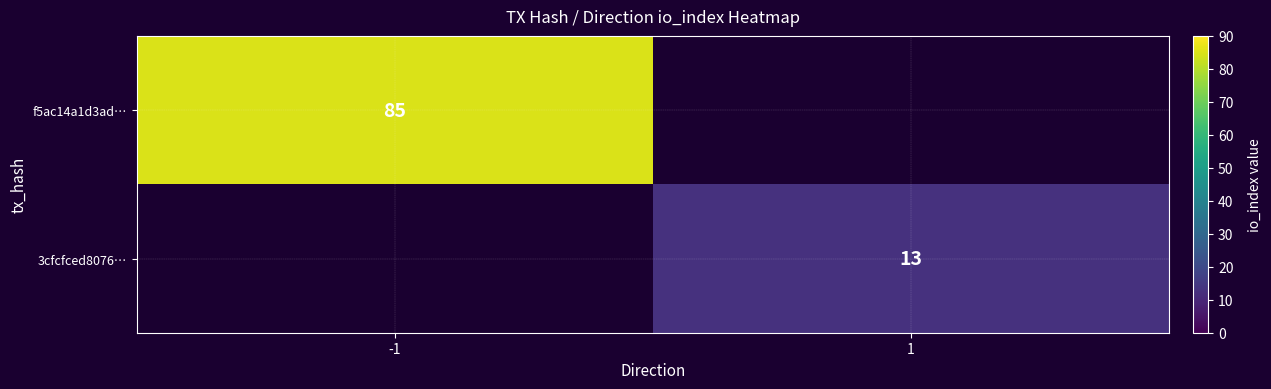

Is the value of f5ac14a1d3ad… at -1 greater than the value of 3cfcfced8076… at 1?

Yes